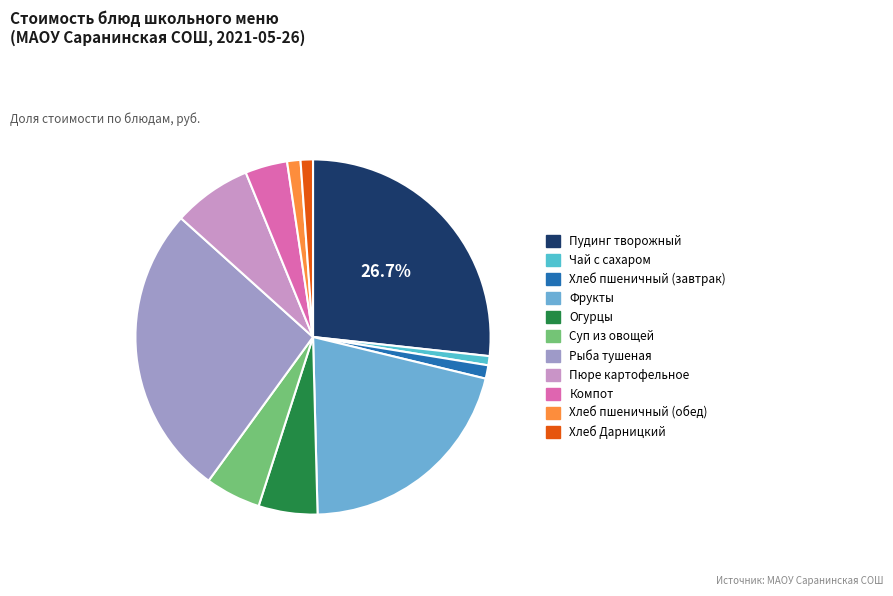

How many slices are in this pie chart?

11